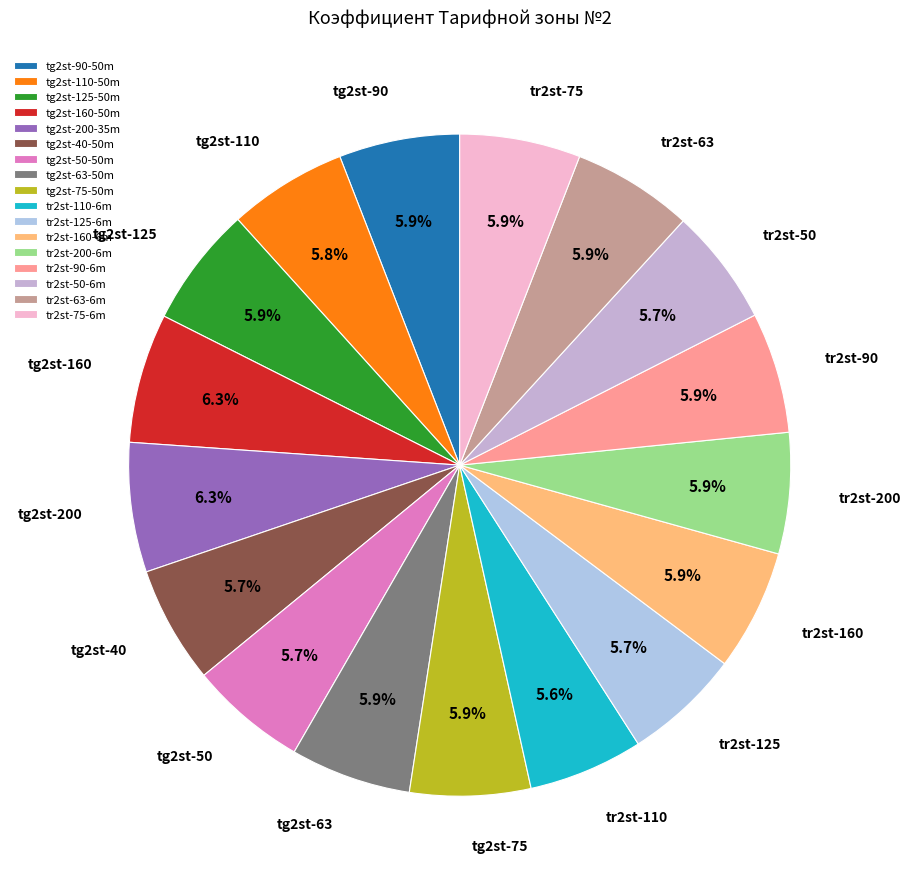

True or false: tr2st-90-6m accounts for 1% of the total.

False